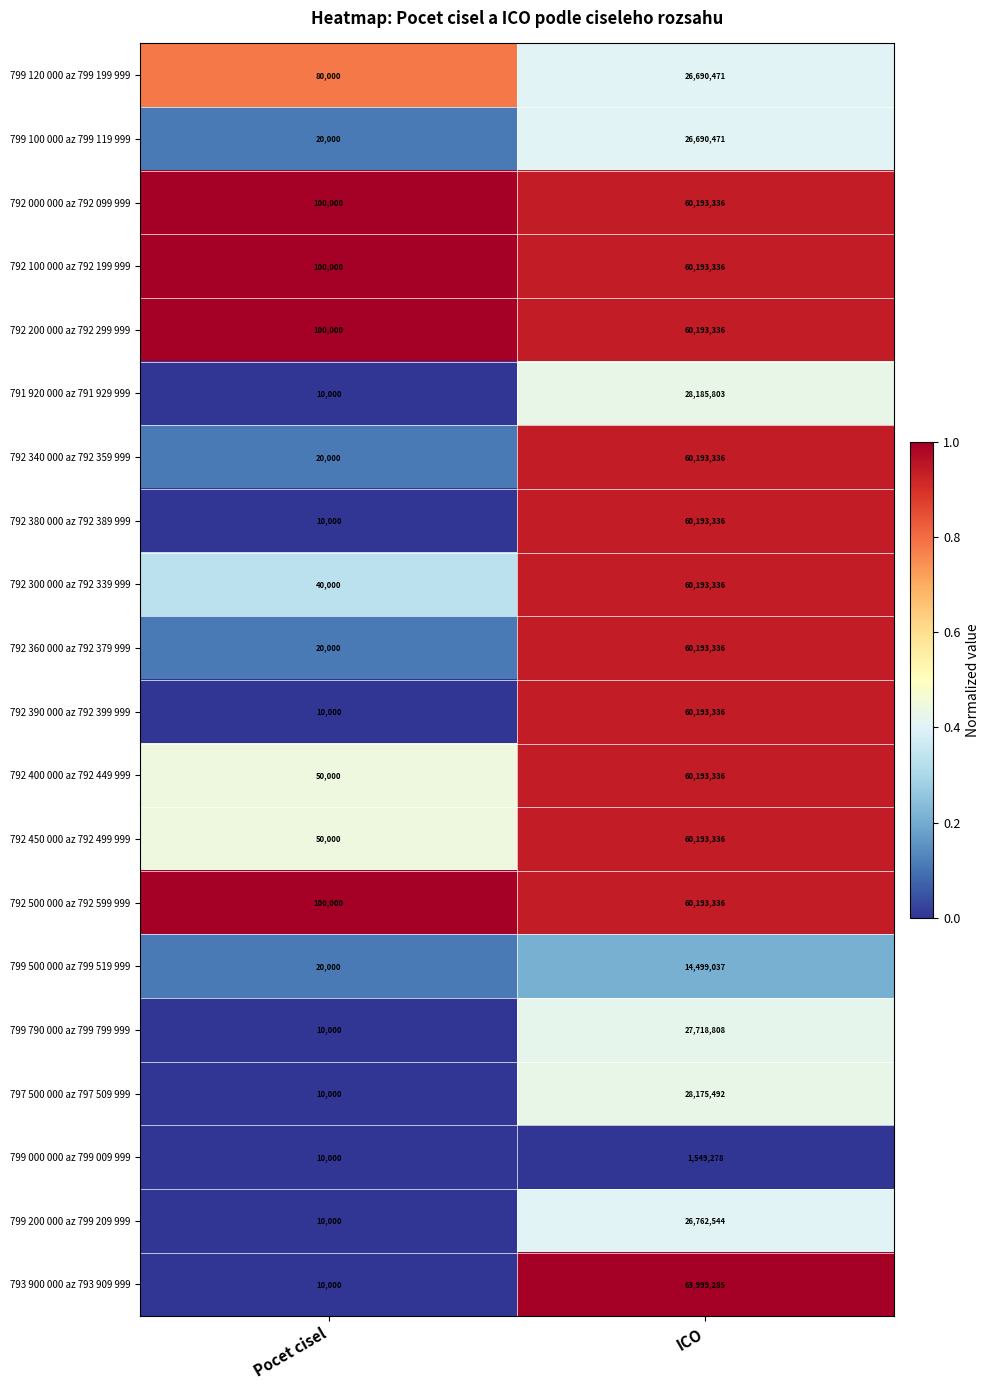

List the labels in order of 799 790 000 az 799 799 999 value, largest first.

ICO, Pocet cisel